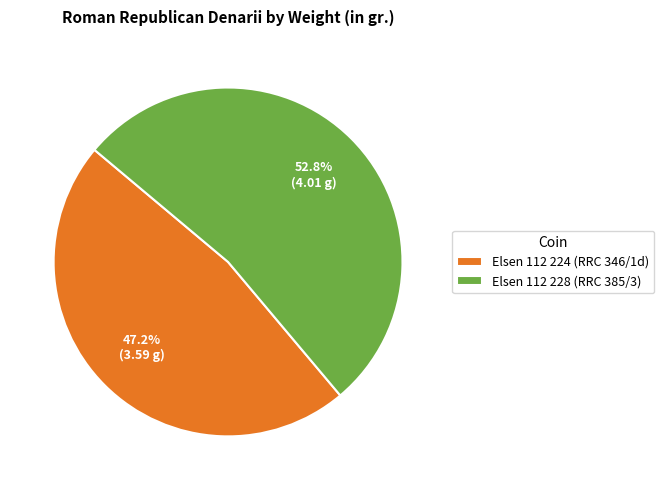

To the nearest percent, what is the average slice percentage?

50%